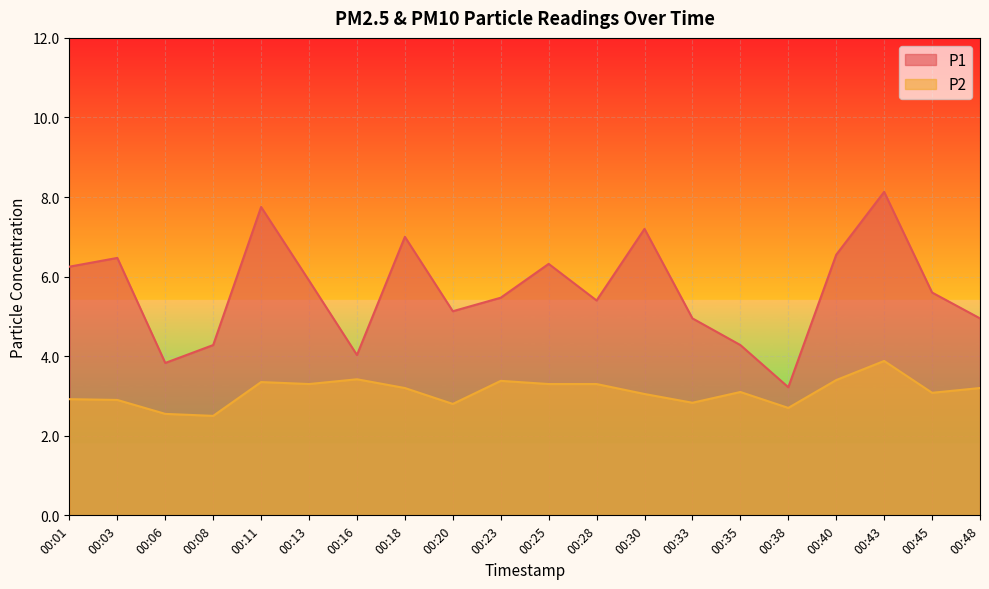

What is the greatest value displayed?

8.1